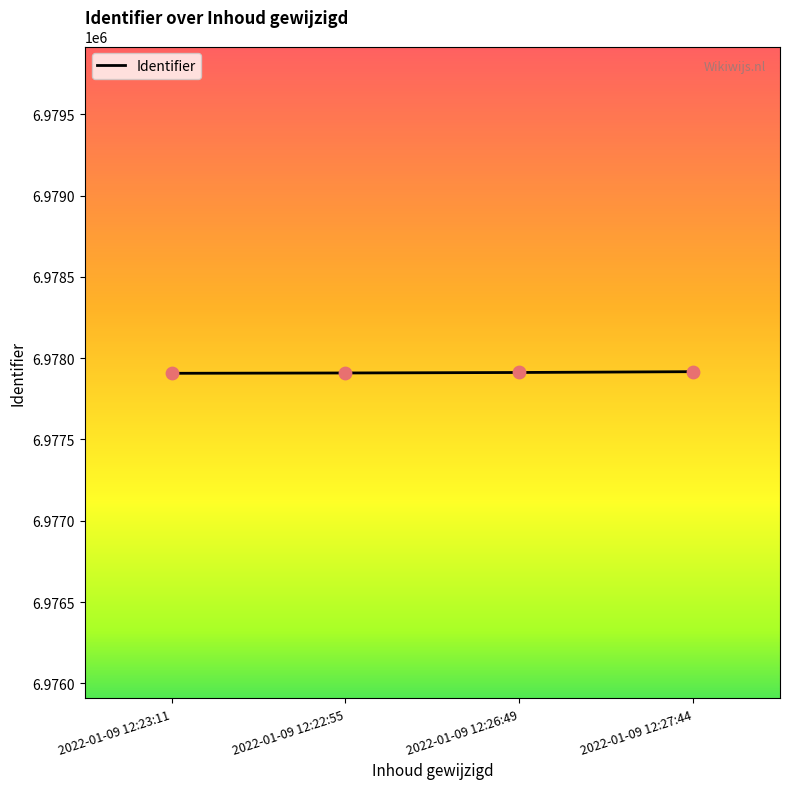

What is the ratio of the value at 2022-01-09 12:26:49 to the value at 2022-01-09 12:27:44?

1.0